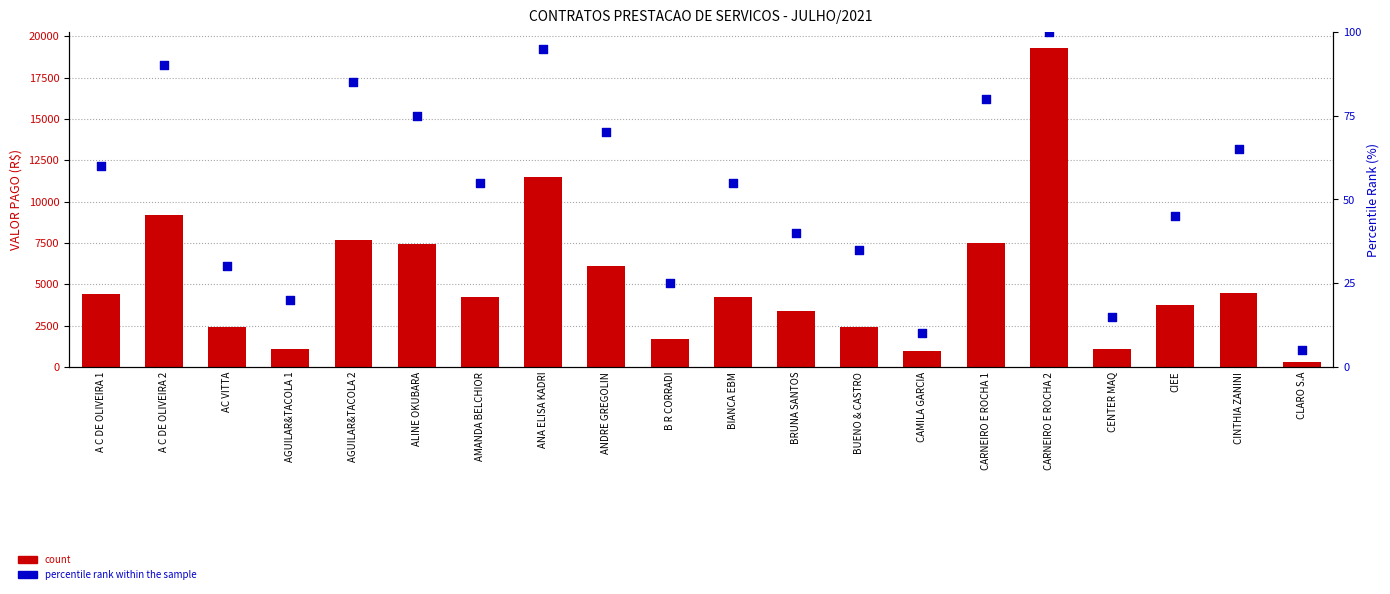

Which series reaches the maximum Y coordinate?

count